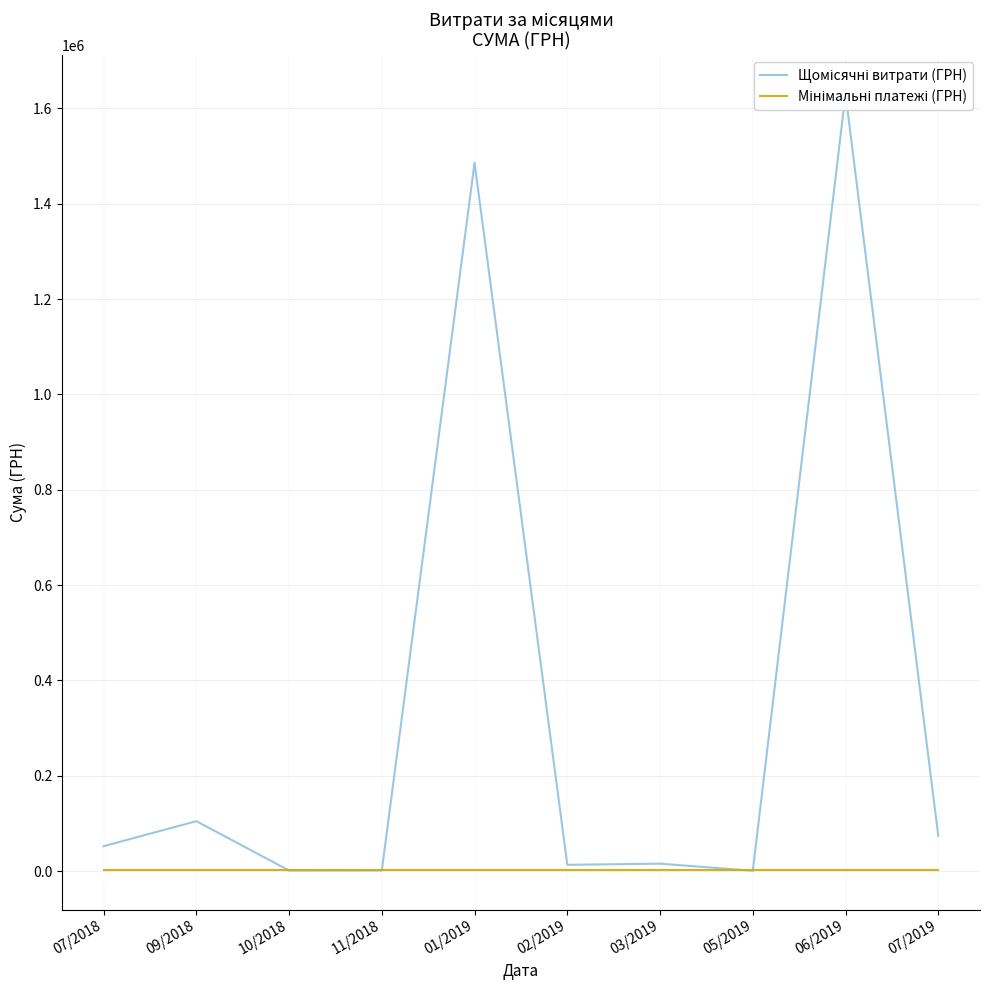

Which series has the largest total across all categories?

Щомісячні витрати (ГРН)